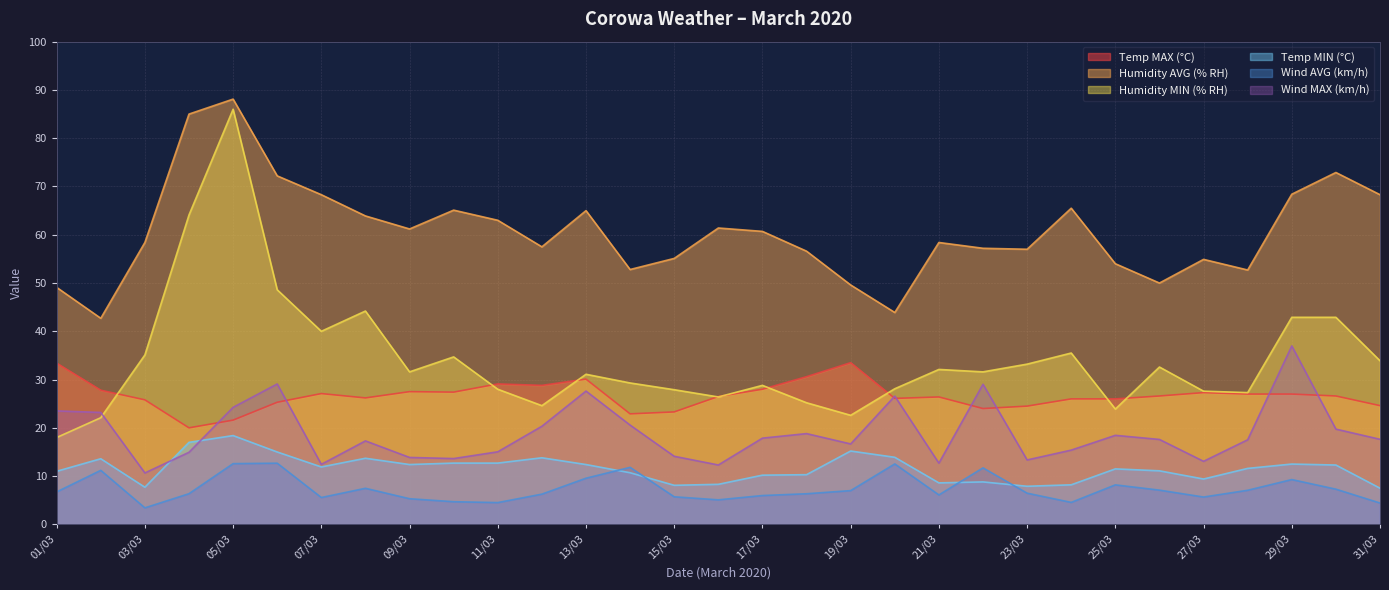

Reading left to right, extract all data points from this chart.

Temp MAX (°C): 33.4	27.8	25.8	20.0	21.6	25.3	27.1	26.2	27.5	27.4	29.1	28.8	30.1	22.9	23.3	26.5	28.0	30.6	33.5	26.1	26.4	24.0	24.5	26.0	26.0	26.6	27.3	27.0	27.0	26.6	24.6
Humidity AVG (% RH): 49.1	42.7	58.4	85.0	88.1	72.2	68.3	63.9	61.2	65.1	63.0	57.5	65.0	52.8	55.1	61.4	60.7	56.6	49.6	43.9	58.4	57.2	57.0	65.5	54.0	50.0	54.9	52.7	68.4	72.9	68.3
Humidity MIN (% RH): 18.0	22.1	35.1	64.1	86.0	48.6	40.0	44.2	31.6	34.7	28.0	24.6	31.1	29.3	27.9	26.4	28.8	25.2	22.6	28.1	32.1	31.6	33.2	35.5	23.9	32.6	27.6	27.3	42.9	42.9	33.9
Temp MIN (°C): 11.0	13.6	7.7	17.0	18.4	15.0	11.9	13.7	12.4	12.7	12.7	13.8	12.4	10.7	8.1	8.3	10.2	10.3	15.2	13.9	8.6	8.8	7.9	8.2	11.5	11.1	9.4	11.6	12.5	12.3	7.5
Wind AVG (km/h): 6.7	11.2	3.4	6.4	12.6	12.7	5.6	7.5	5.3	4.7	4.5	6.3	9.6	11.8	5.7	5.1	6.0	6.3	7.0	12.5	6.1	11.7	6.5	4.6	8.2	7.1	5.7	7.1	9.3	7.3	4.4
Wind MAX (km/h): 23.5	23.2	10.7	14.9	24.2	29.1	12.4	17.3	13.9	13.6	15.0	20.3	27.6	20.6	14.1	12.3	17.9	18.8	16.7	26.6	12.7	29.0	13.3	15.4	18.4	17.6	13.1	17.5	37.0	19.7	17.6